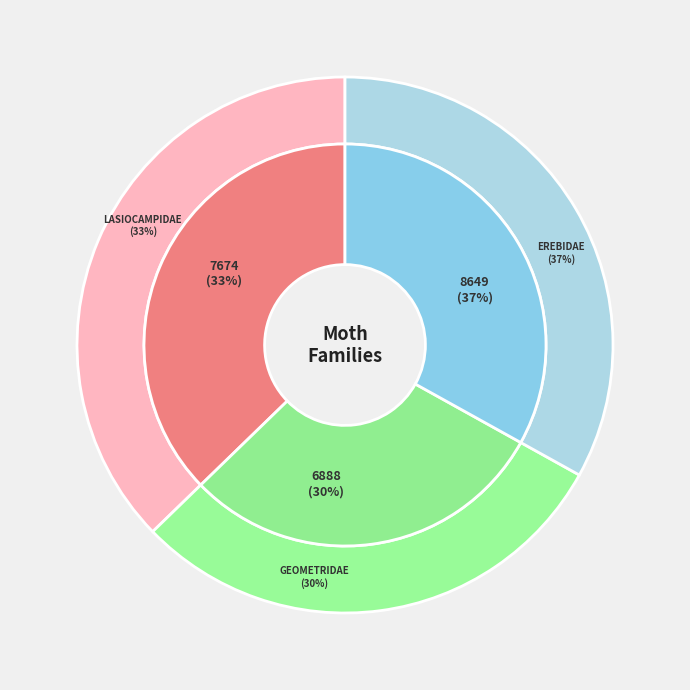

What percentage is the Erebidae slice, to the nearest percent?

37%